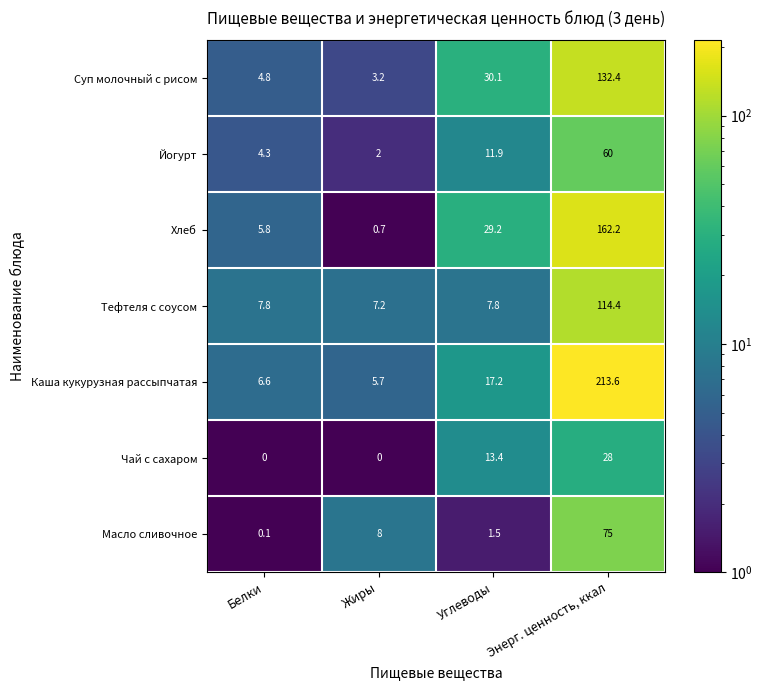

What is the difference between the second highest and second lowest values in the Йогурт series?

7.6